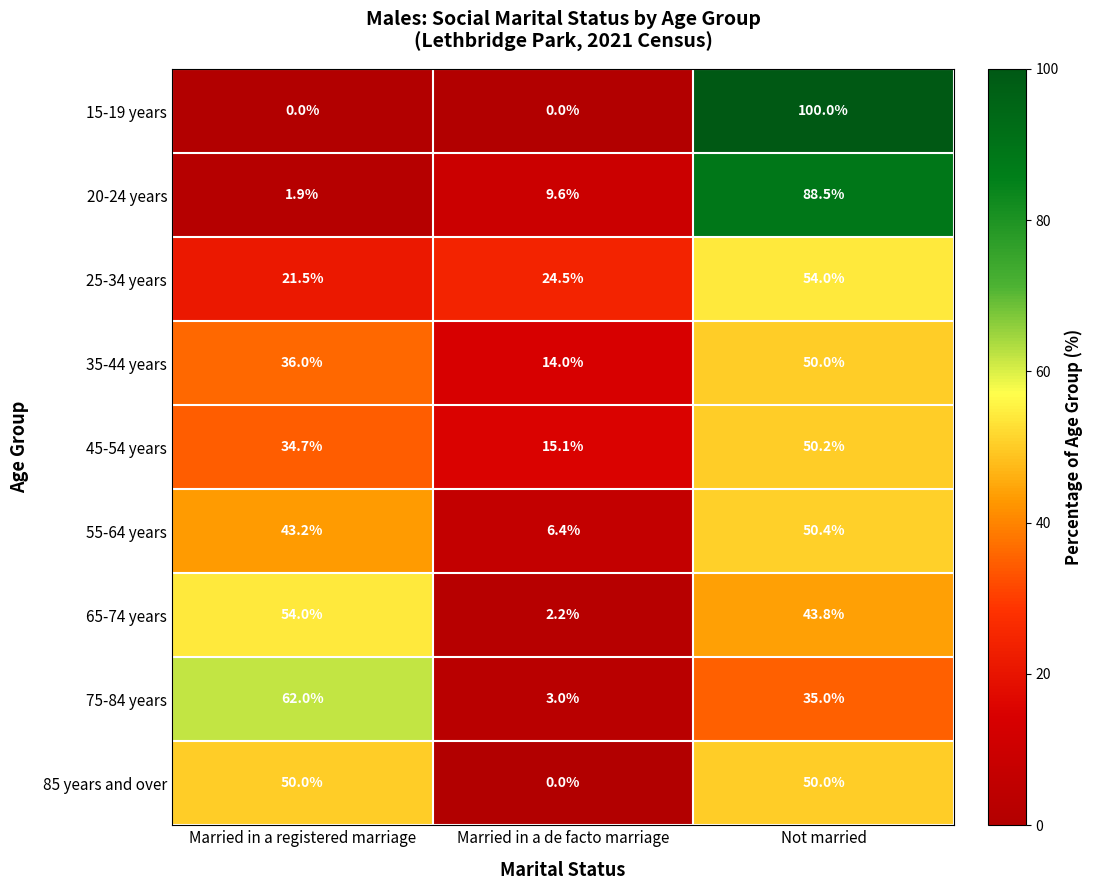

Which series changed the most between Married in a registered marriage and Not married?

15-19 years